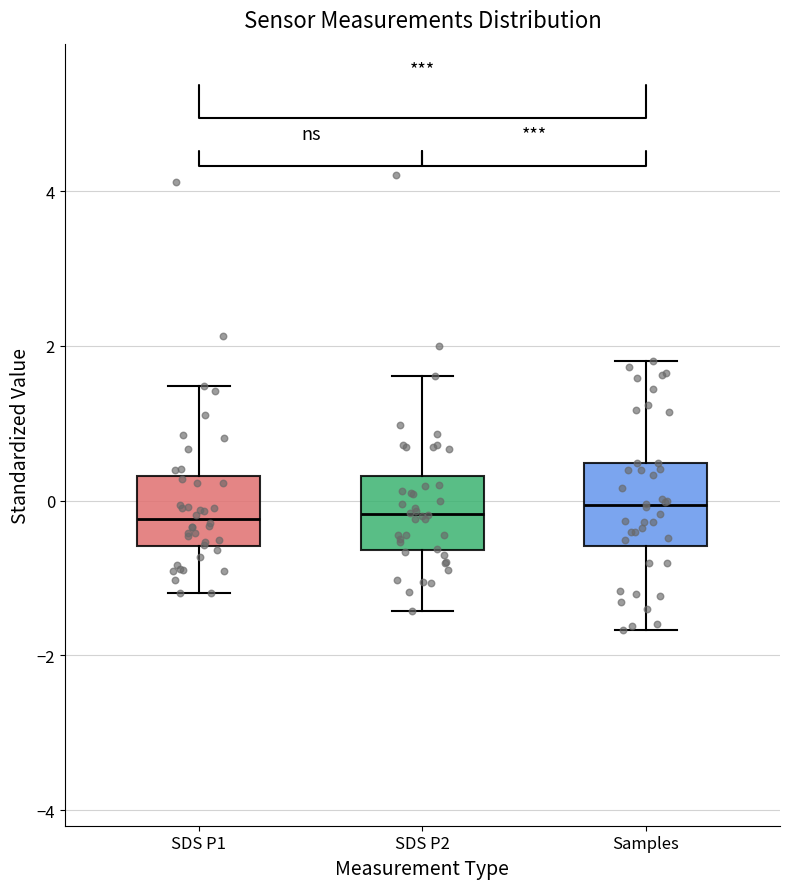

Reading left to right, transcribe this box plot: for each box, give where its median line is, the range the box spans, and where its two whiskers end, as read against the y-axis. The values are not printed on the chart, so give them approximately, as read against the axis.

SDS P1: median -0.2, box -0.6 to 0.4, whiskers -1.2 to 1.4
SDS P2: median -0.2, box -0.6 to 0.4, whiskers -1.4 to 1.6
Samples: median 0.0, box -0.6 to 0.4, whiskers -1.6 to 1.8